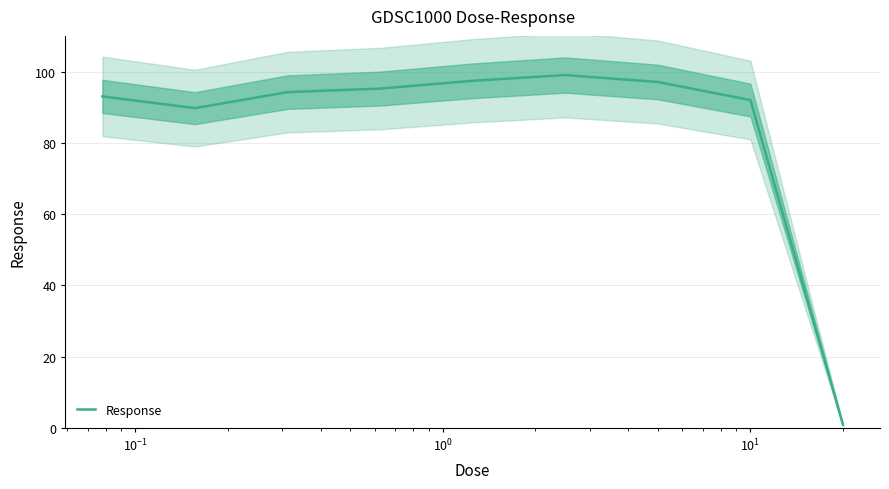

Reading left to right, transcribe all the data shown in this chart.

93.0	89.7	94.2	95.2	97.4	99.0	97.1	92.0	0.9